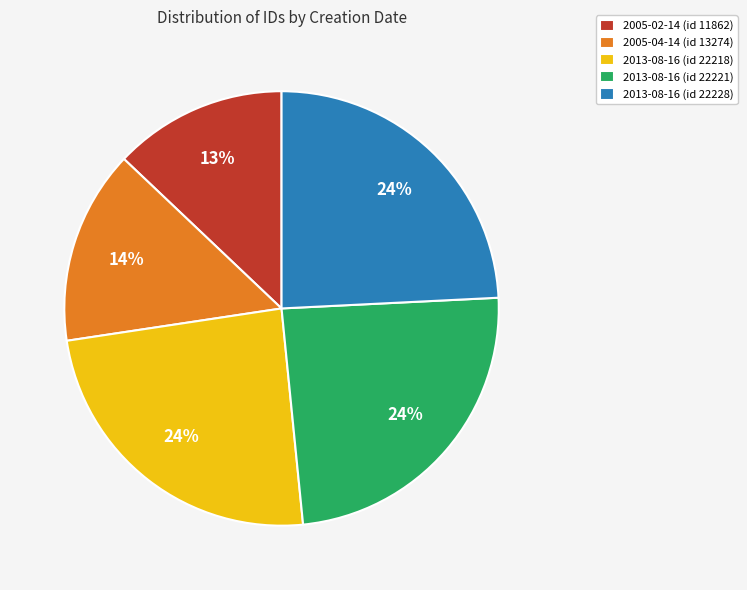

How many slices are in this pie chart?

5